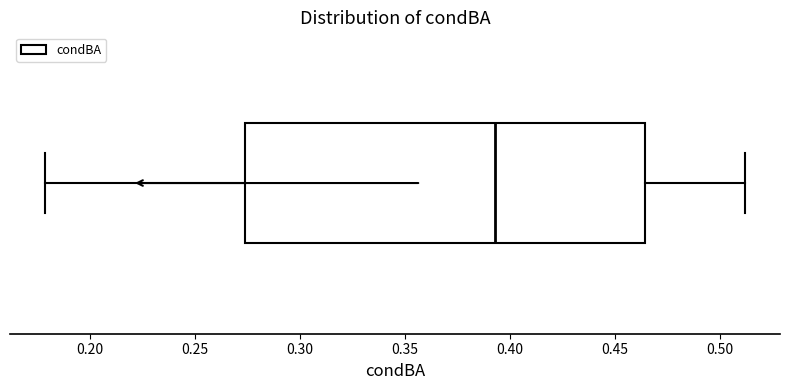

Transcribe this box plot: give where the median line is, the range the box spans, and where the two whiskers end, as read against the x-axis. The values are not printed on the chart, so give them approximately, as read against the axis.

median 0.395, box 0.275 to 0.465, whiskers 0.180 to 0.510